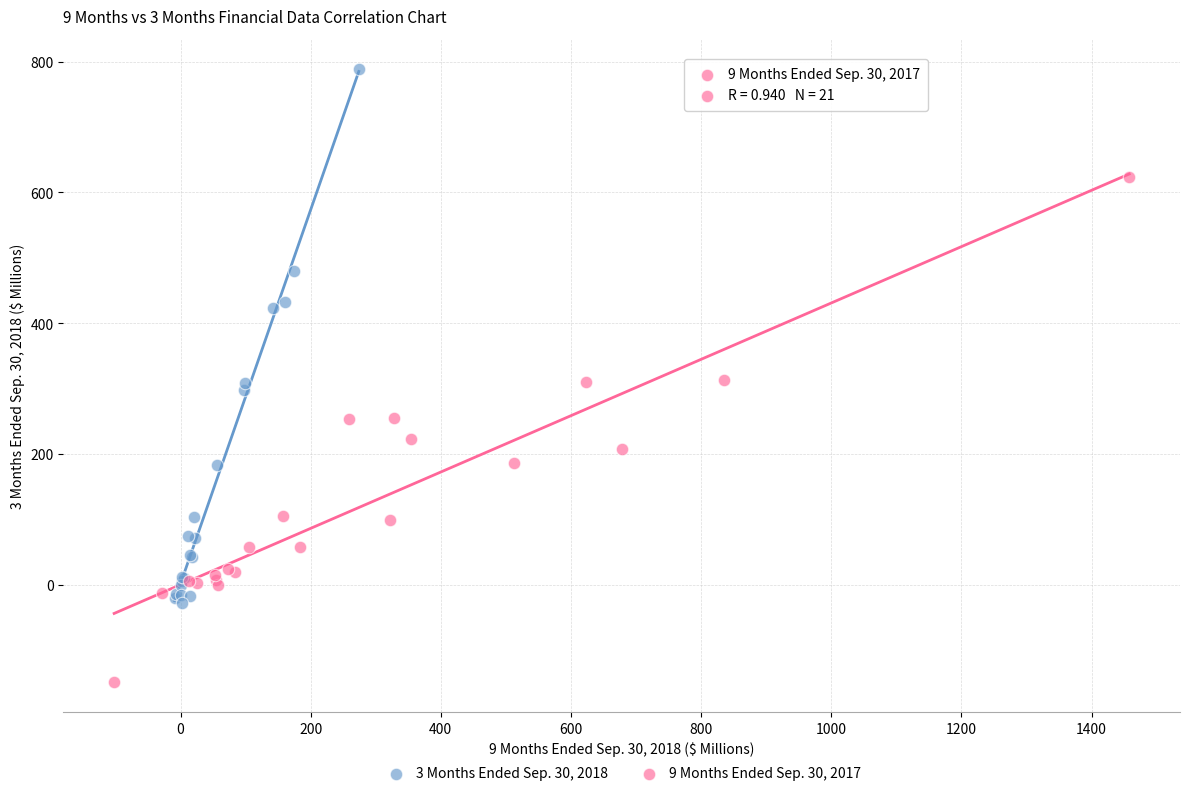

Which series has the largest Y range (max minus min)?

3 Months Ended Sep. 30, 2018